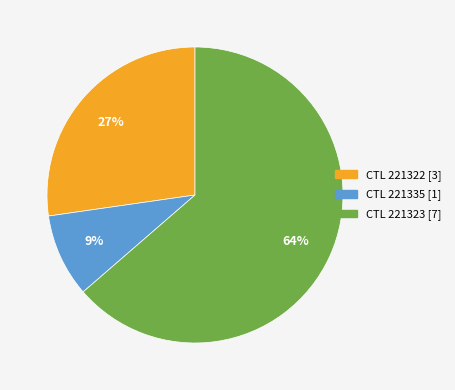

To the nearest percent, what is the difference between the largest and smallest slice percentages?

55%